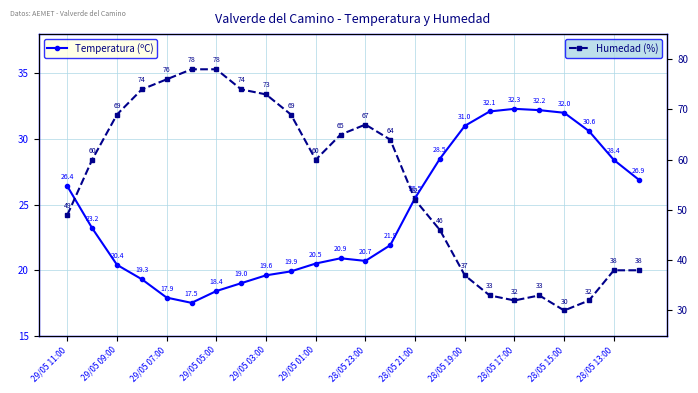

How many values in the Humedad (%) series are below 60?

11